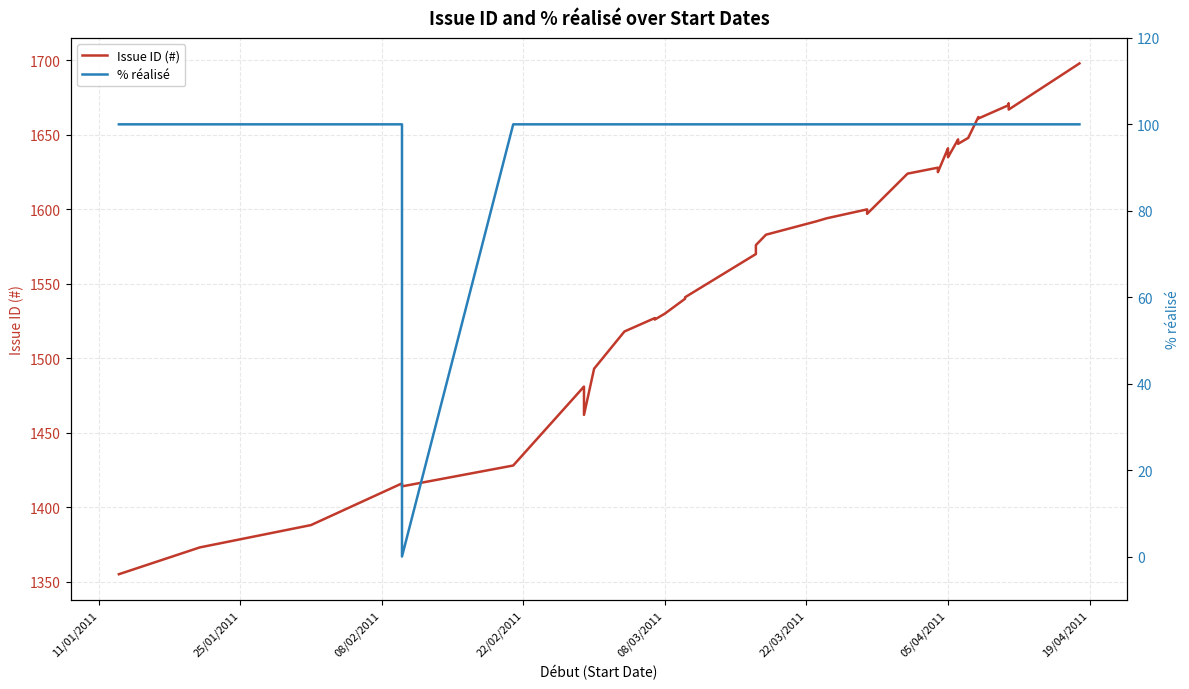

Is this an area chart (filled region under the line)?

No